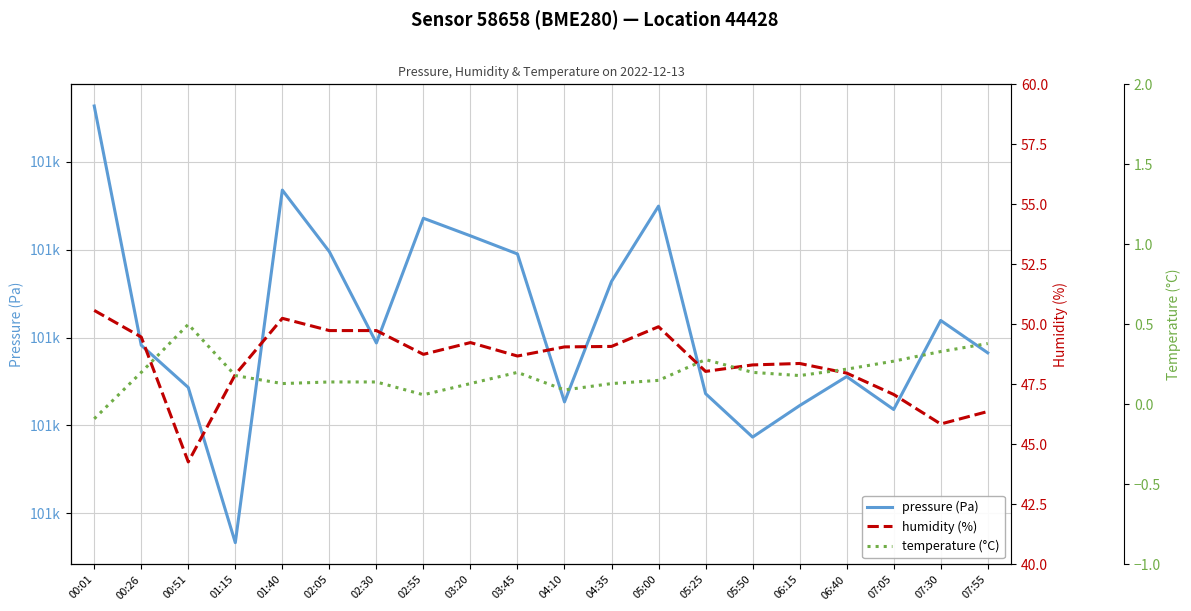

What is the minimum value shown in the chart?

-0.1